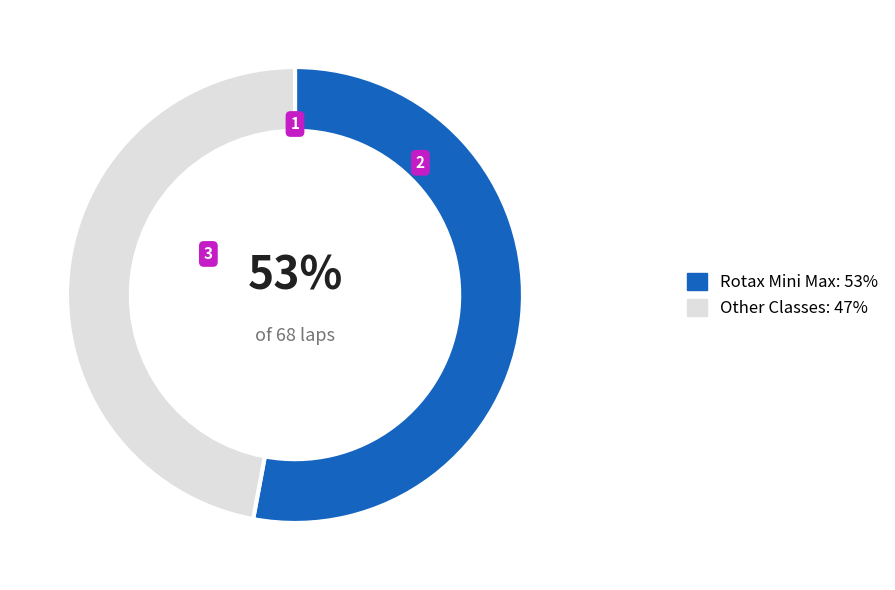

To the nearest percent, what is the average slice percentage?

50%